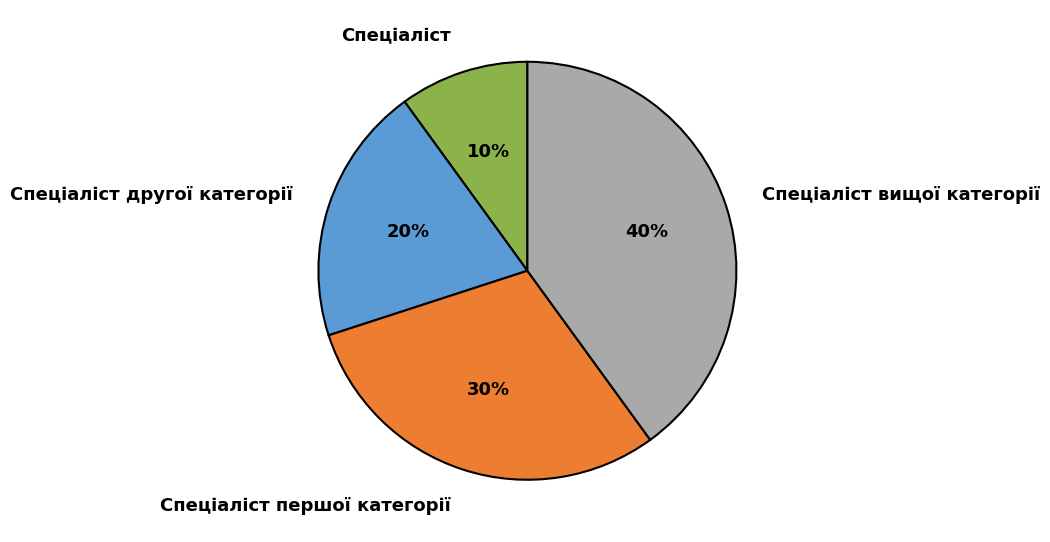

Is it true that Спеціаліст другої категорії is 6% of the pie?

False